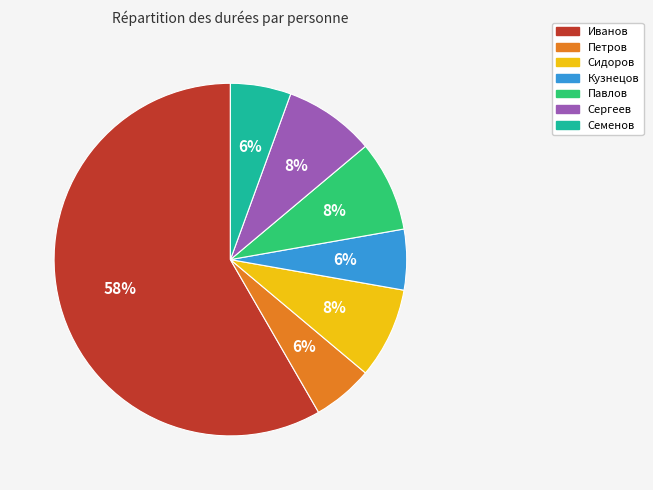

True or false: Павлов accounts for 8% of the total.

True